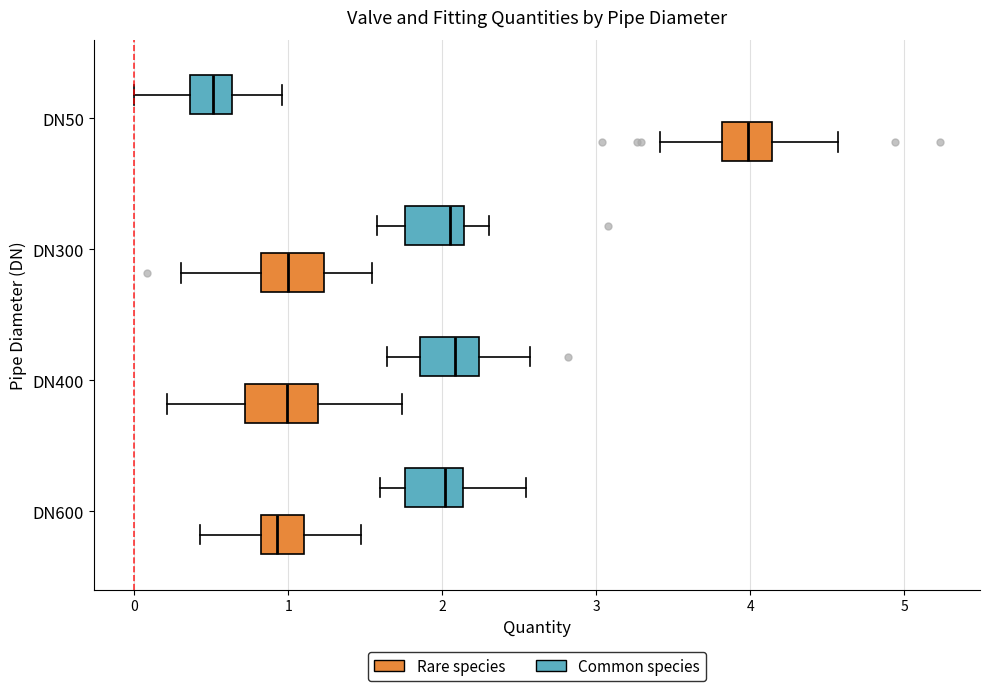

Reading bottom to top, read every box against the x-axis: the position of its median line, the range the box covers, and the ends of its whiskers. The values are not printed on the chart, so give them approximately, as read against the axis.

DN600 (Rare species): median 0.9, box 0.8 to 1.1, whiskers 0.4 to 1.5
DN600 (Common species): median 2.0, box 1.8 to 2.1, whiskers 1.6 to 2.5
DN400 (Rare species): median 1.0, box 0.7 to 1.2, whiskers 0.2 to 1.7
DN400 (Common species): median 2.1, box 1.9 to 2.2, whiskers 1.6 to 2.6
DN300 (Rare species): median 1.0, box 0.8 to 1.2, whiskers 0.3 to 1.5
DN300 (Common species): median 2.0, box 1.8 to 2.1, whiskers 1.6 to 2.3
DN50 (Rare species): median 4.0, box 3.8 to 4.1, whiskers 3.4 to 4.6
DN50 (Common species): median 0.5, box 0.4 to 0.6, whiskers 0.0 to 1.0